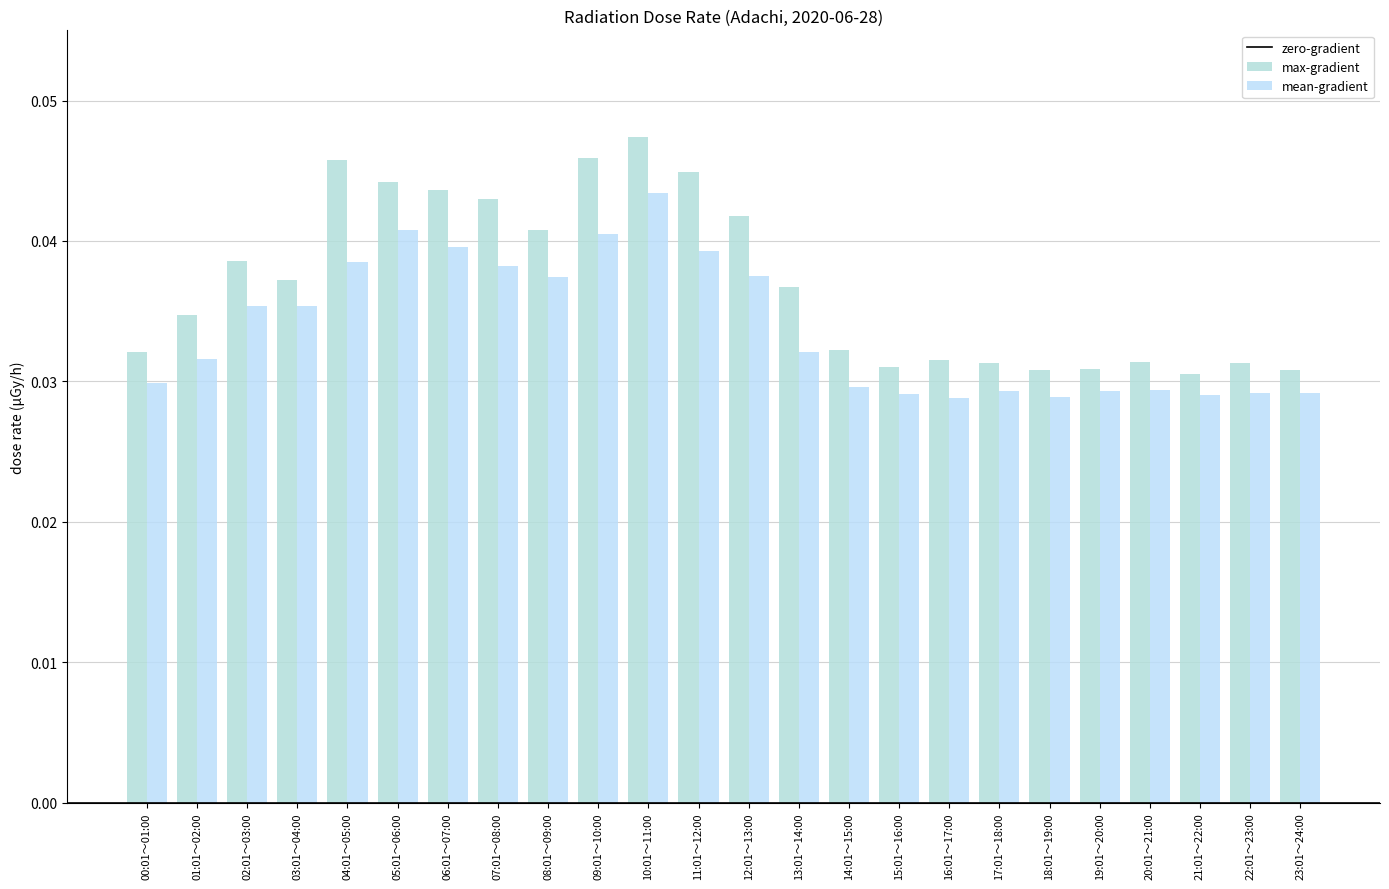

The max-gradient series shows 0.0 at 22:01～23:00. True or false?

False